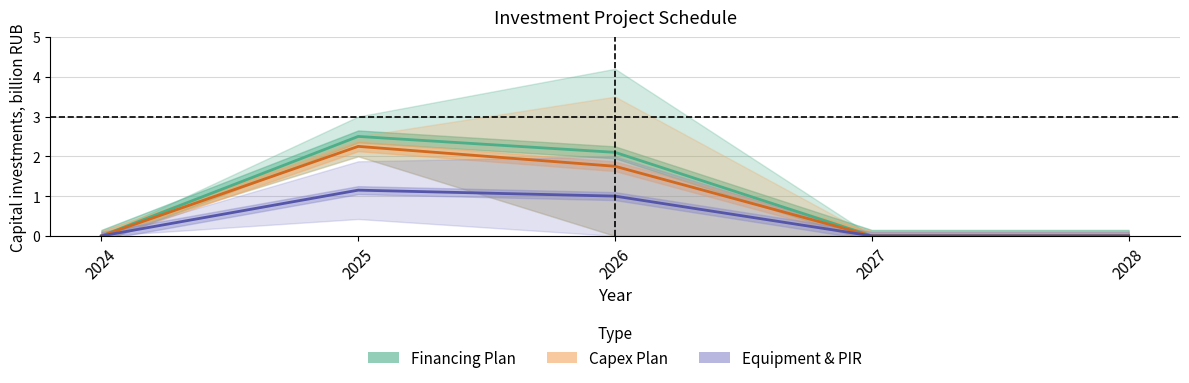

Reading left to right, extract all data points from this chart.

Financing Plan: 0.0	2.5	2.1	0.0	0.0
Capex Plan: 0.0	2.2	1.8	0.0	0.0
Equipment & PIR: 0.0	1.1	1.0	0.0	0.0